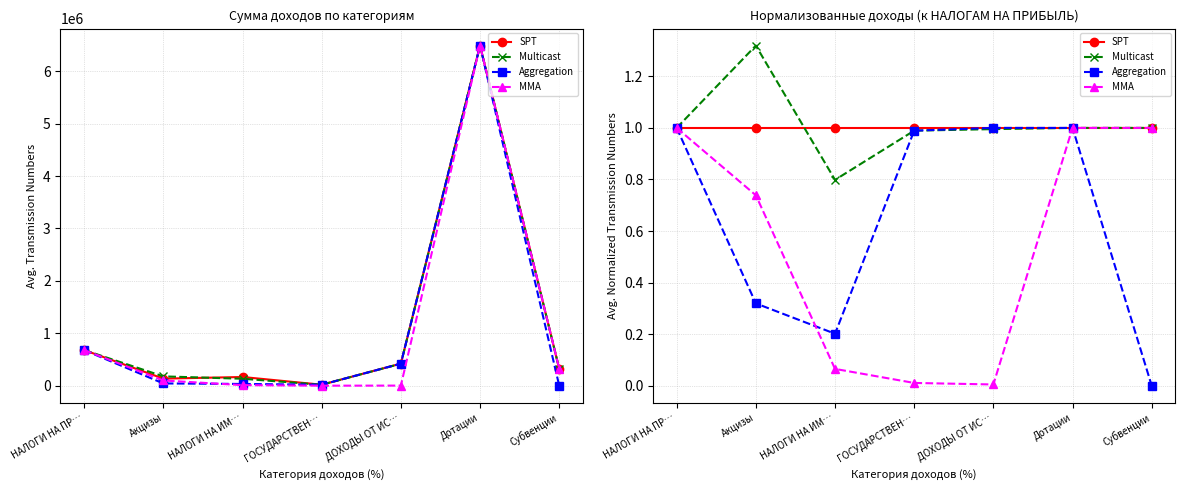

Which series changed the most between Акцизы and ДОХОДЫ ОТ ИС…?

MMA